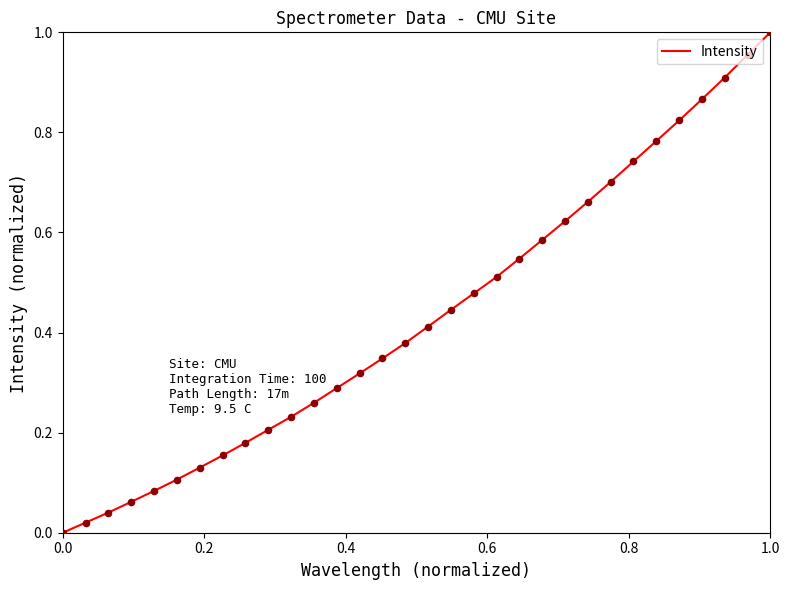

Is this an area chart (filled region under the line)?

No